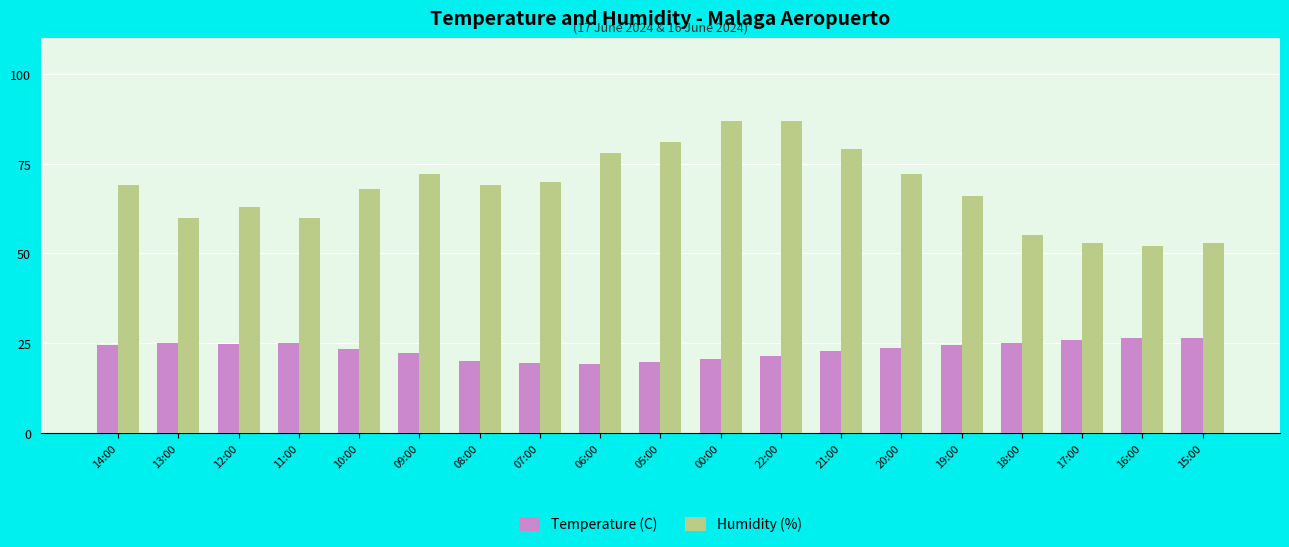

Are the bars horizontal?

No